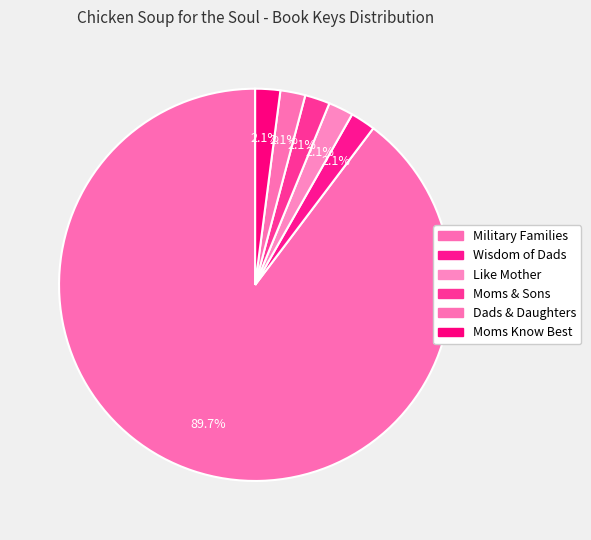

How many slices are in this pie chart?

6